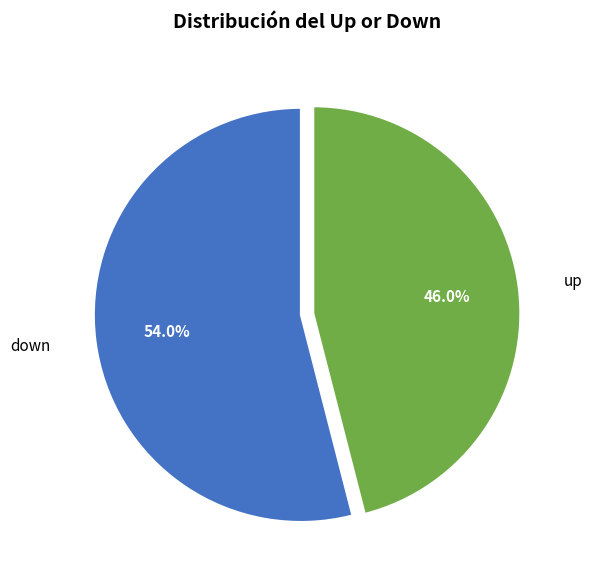

To the nearest percent, what is the difference between the largest and smallest slice percentages?

8%